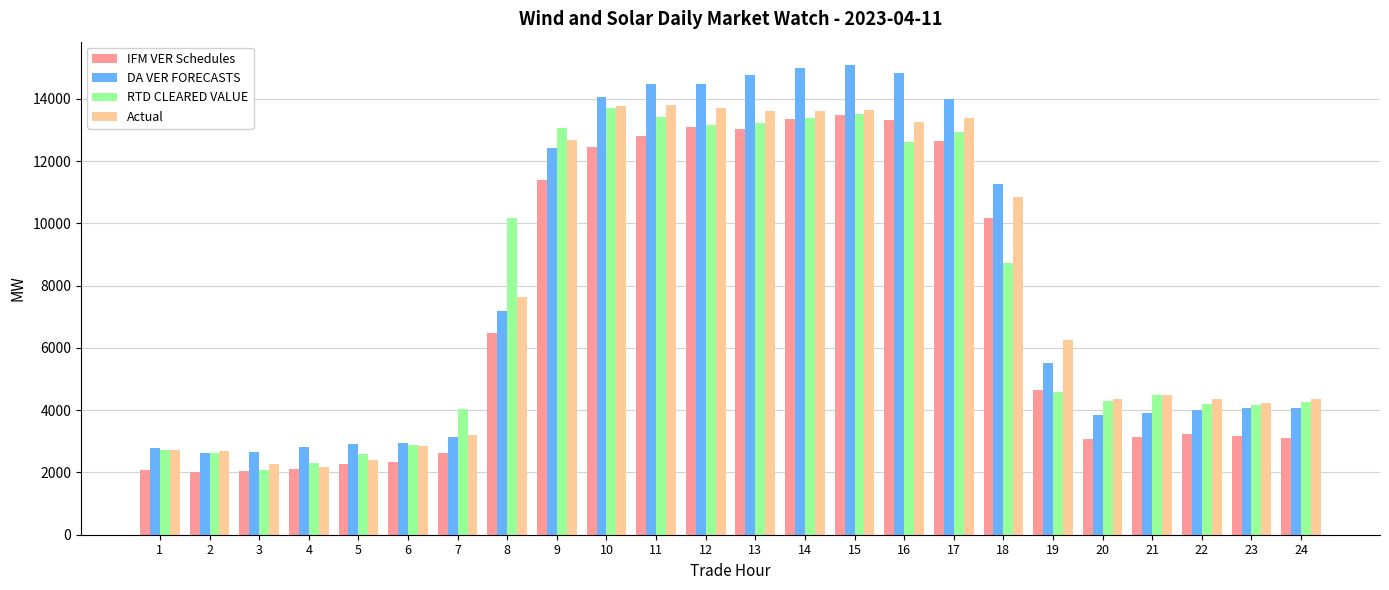

How many groups of bars are there?

24